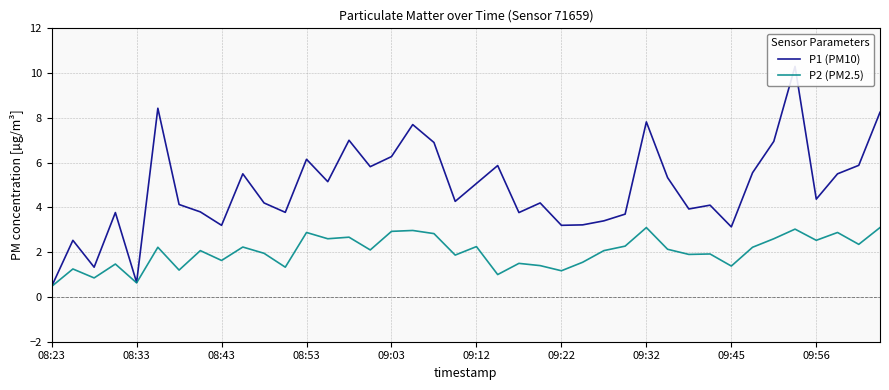

What is the maximum value for P2 (PM2.5)?

3.1